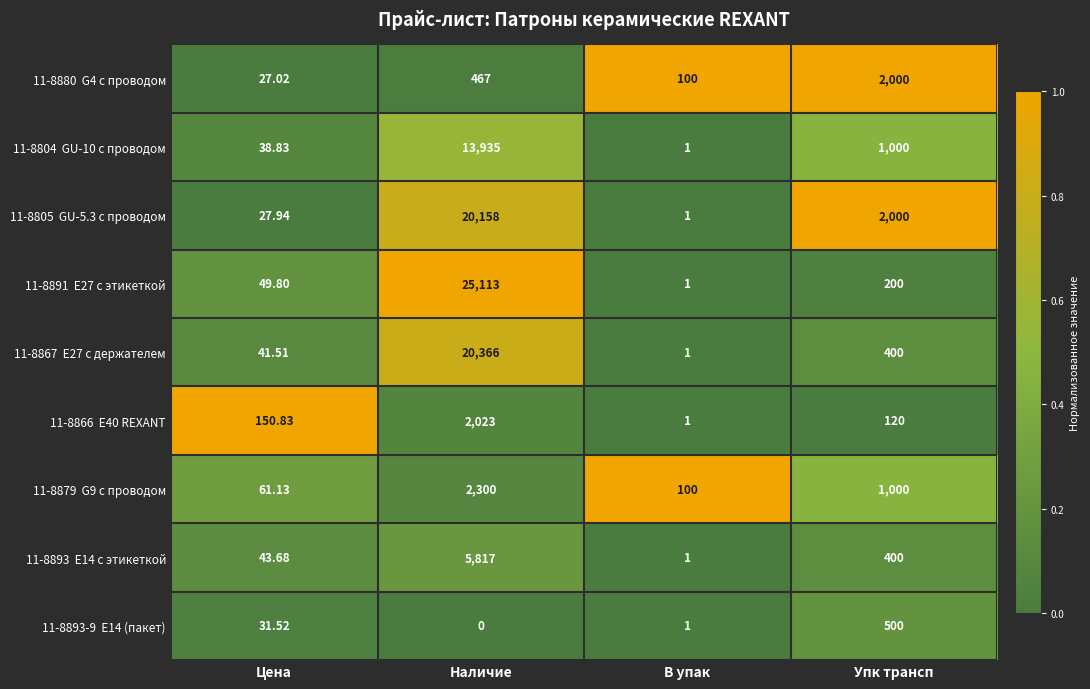

How many series are shown in this chart?

9